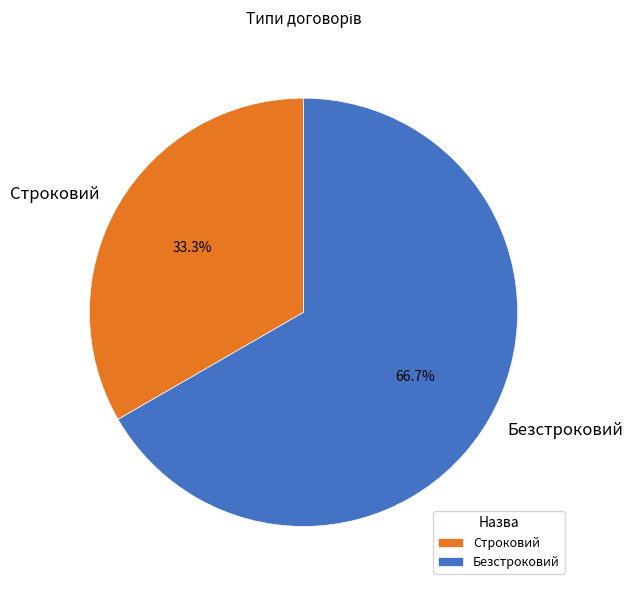

Is it true that Безстроковий is 57% of the pie?

False